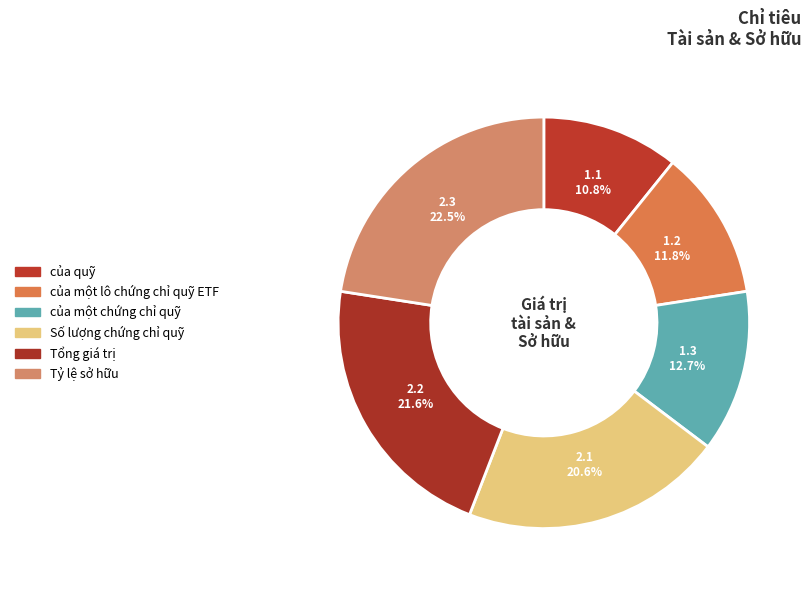

Count the number of slices in the pie.

6